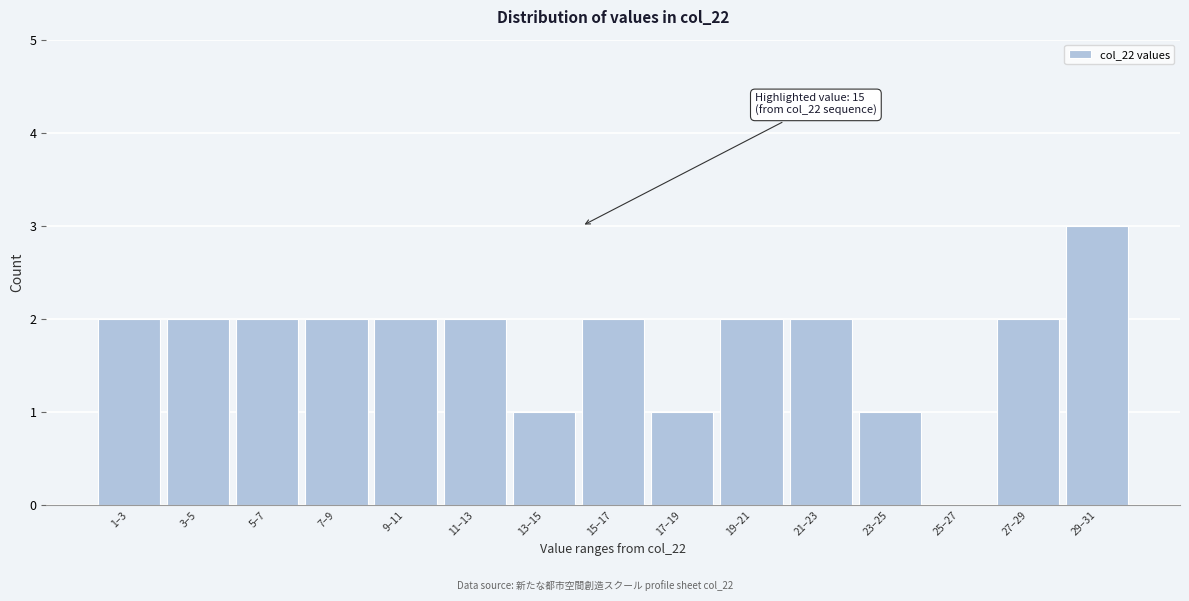

Reading left to right, transcribe all the data shown in this chart.

1–3=2	3–5=2	5–7=2	7–9=2	9–11=2	11–13=2	13–15=1	15–17=2	17–19=1	19–21=2	21–23=2	23–25=1	25–27=0	27–29=2	29–31=3